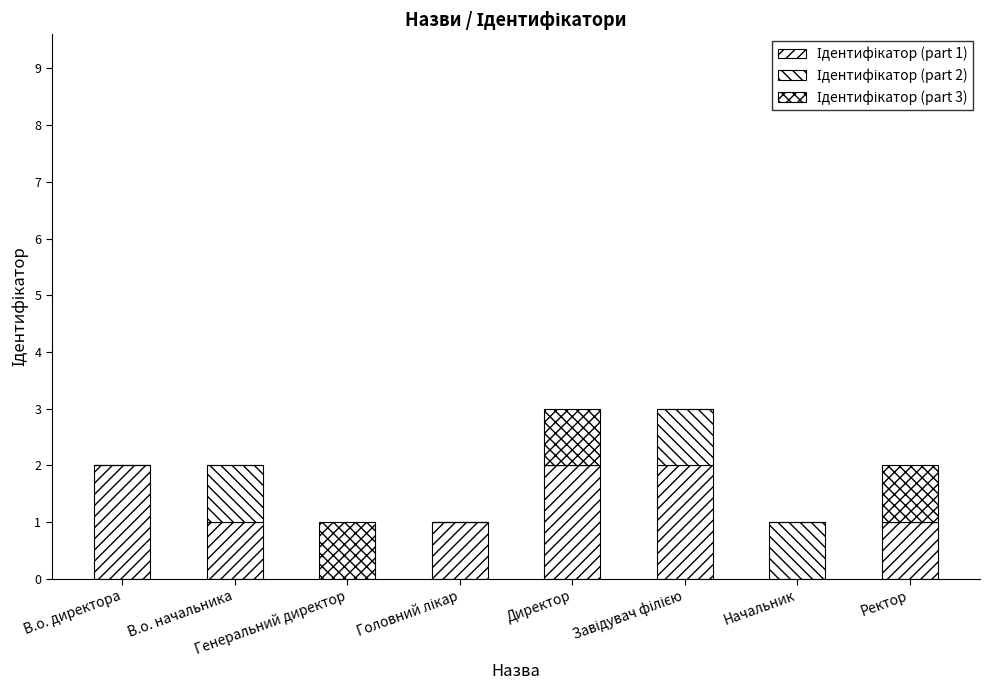

How many Ідентифікатор (part 1) values are between 1 and 2?

6